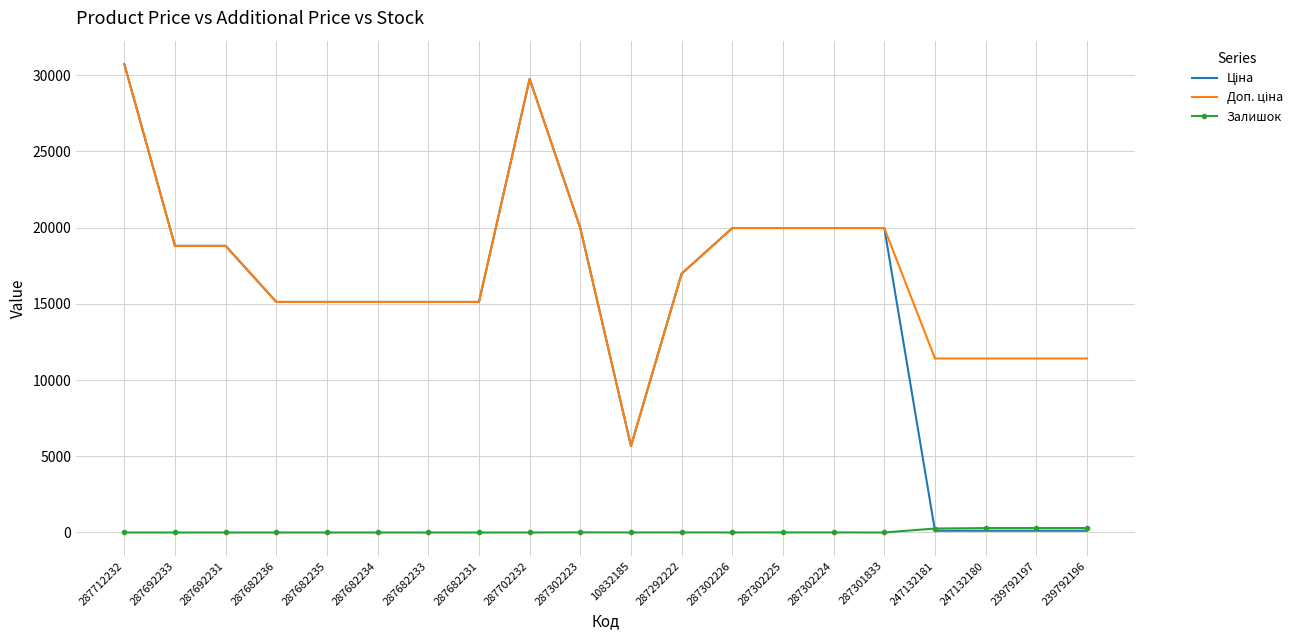

What is the greatest value displayed?

30717.1